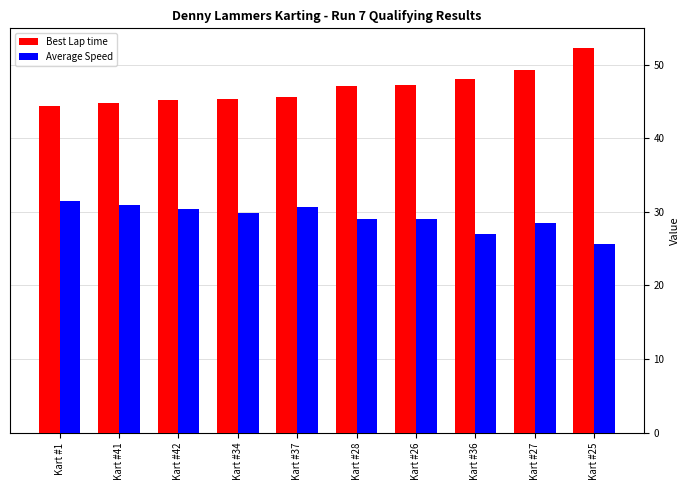

At which label does Best Lap time first exceed 47?

Kart #28